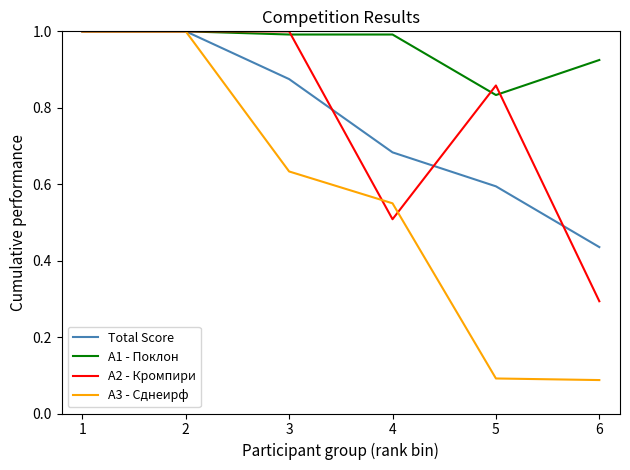

What is the greatest value displayed?

1.0